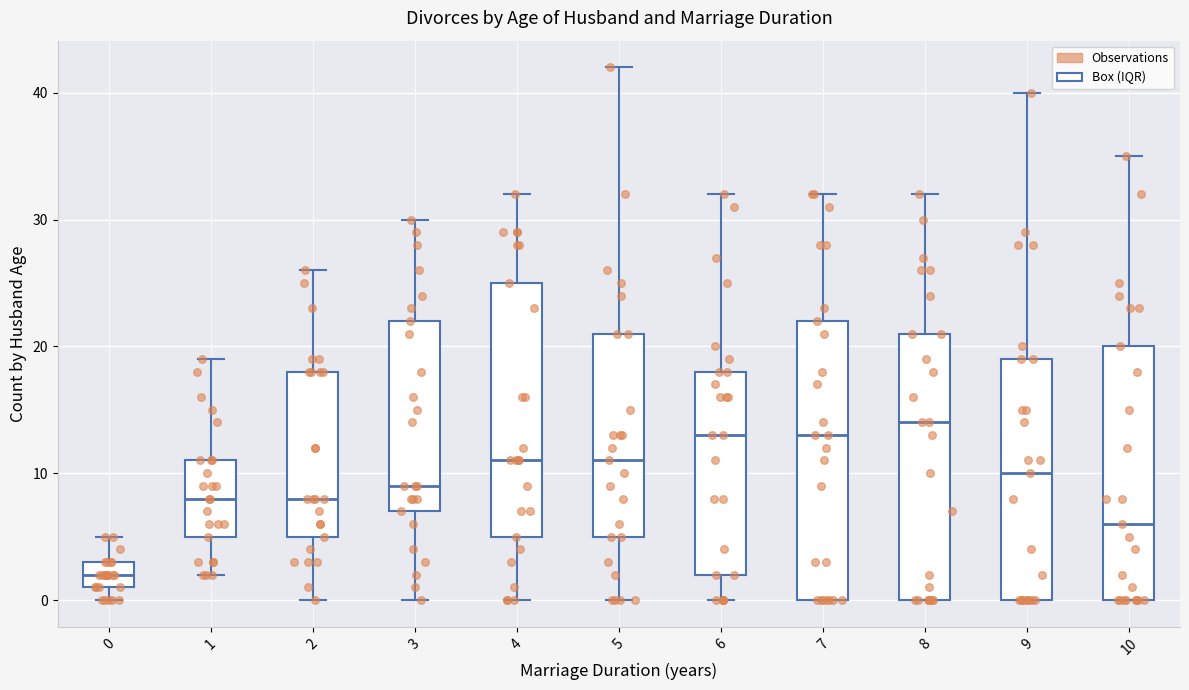

Which box has the lowest median line?

0